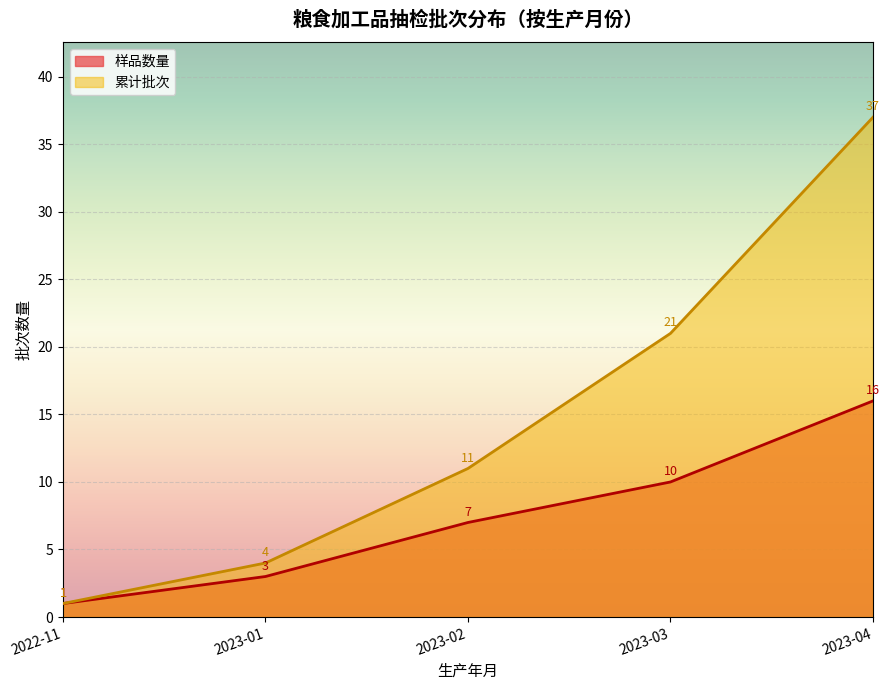

How many lines are shown in the chart?

2